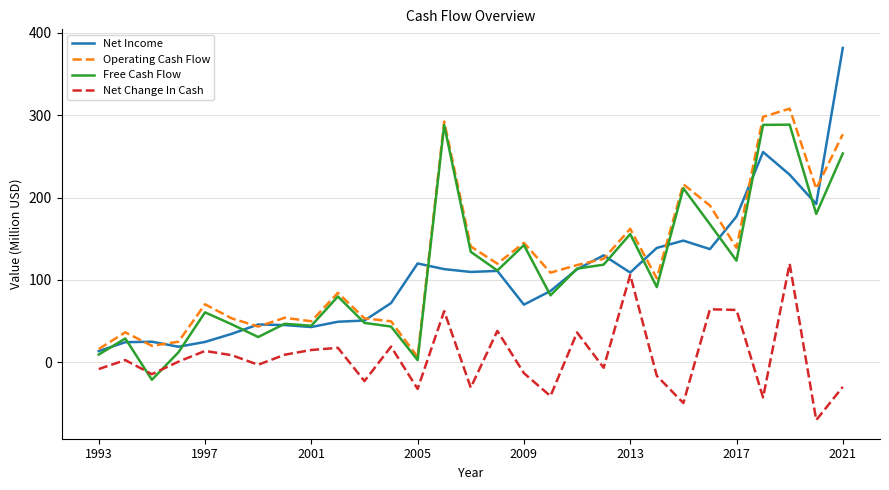

What is the maximum value for Net Change In Cash?

119.8